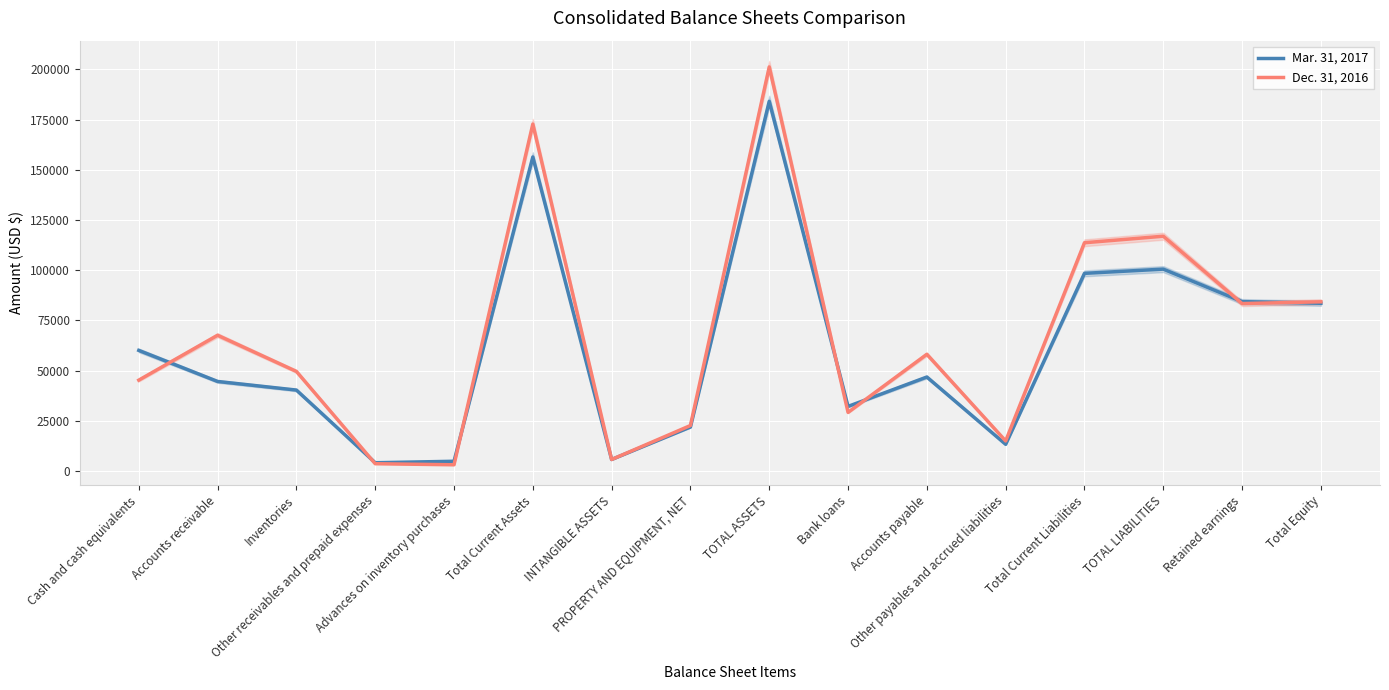

Is this an area chart (filled region under the line)?

No